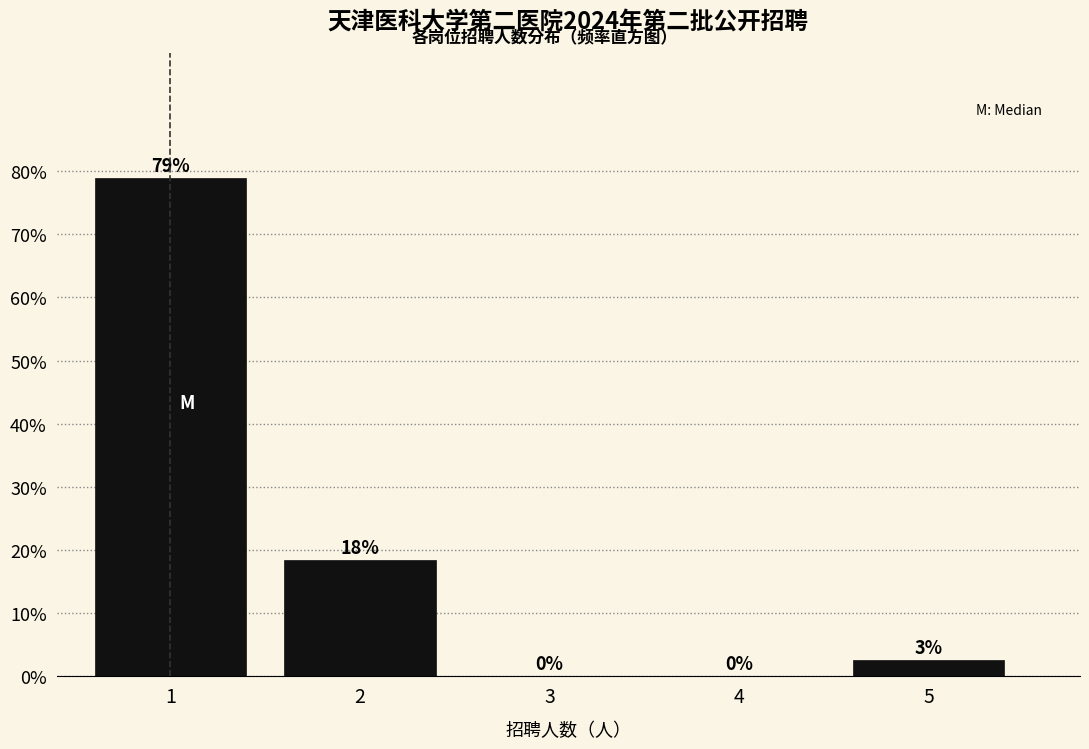

The chart shows a value of 29.1 at 4. True or false?

False